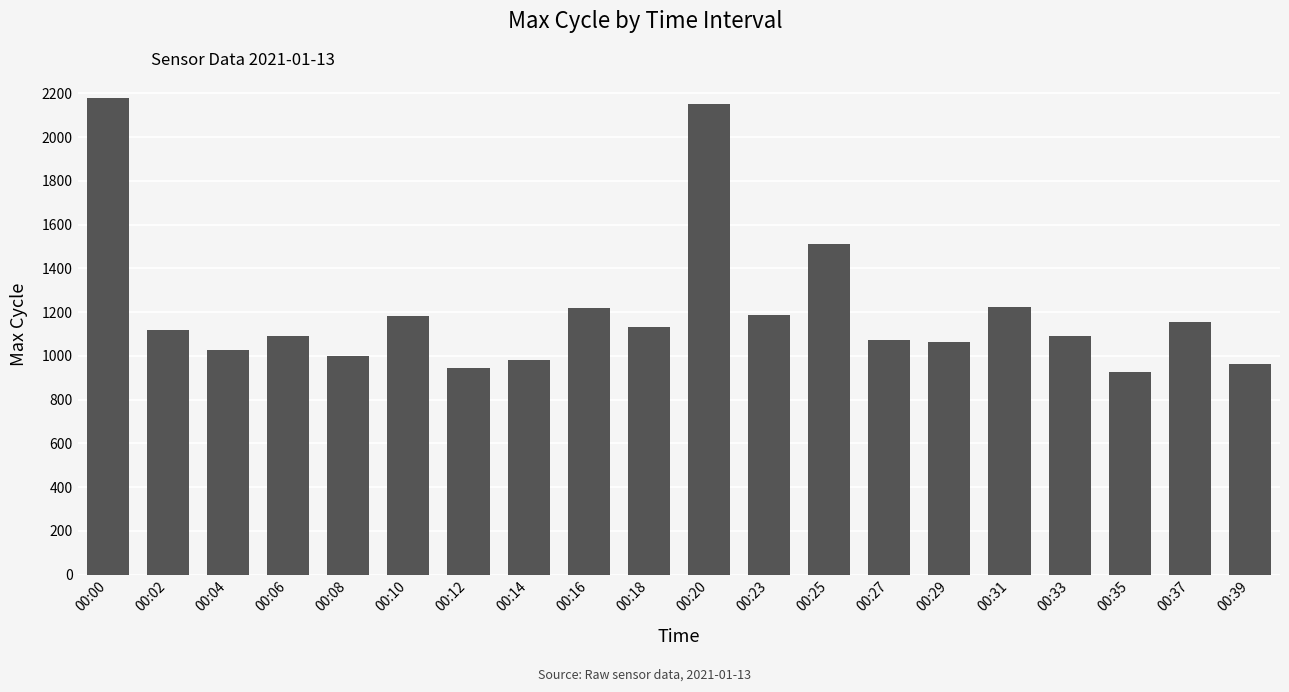

The value at 00:12 is 499. True or false?

False